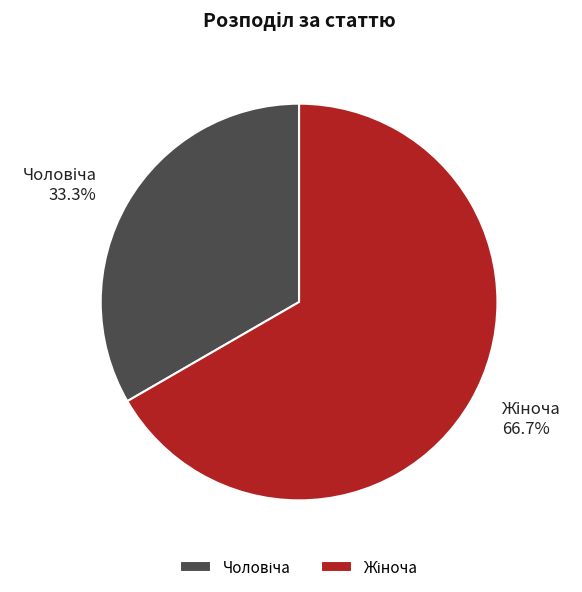

Does any single category account for the majority?

Yes